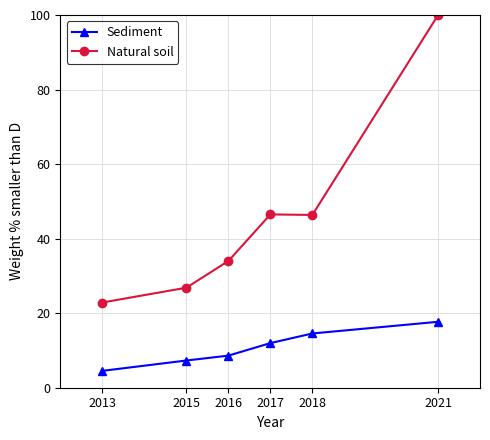

What is the maximum value for Natural soil?

100.0